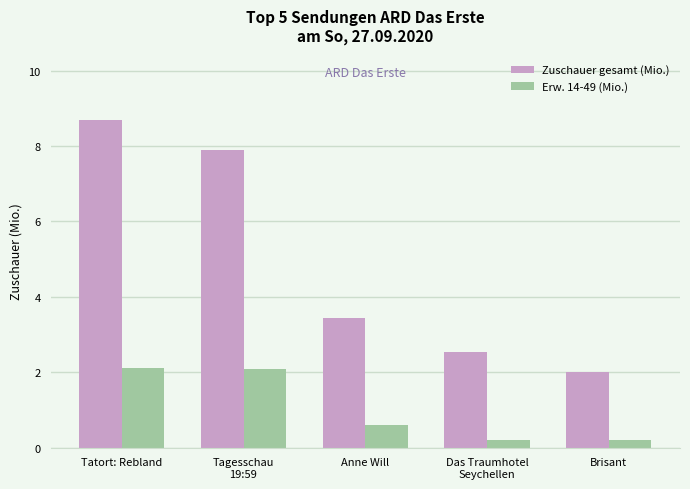

Rank the series at Tatort: Rebland from highest to lowest value.

Zuschauer gesamt (Mio.), Erw. 14-49 (Mio.)